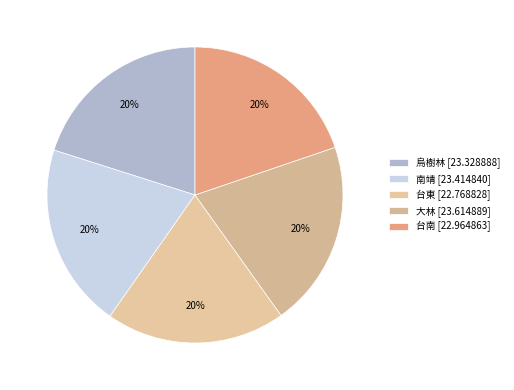

Is it true that 烏樹林 is 32% of the pie?

False